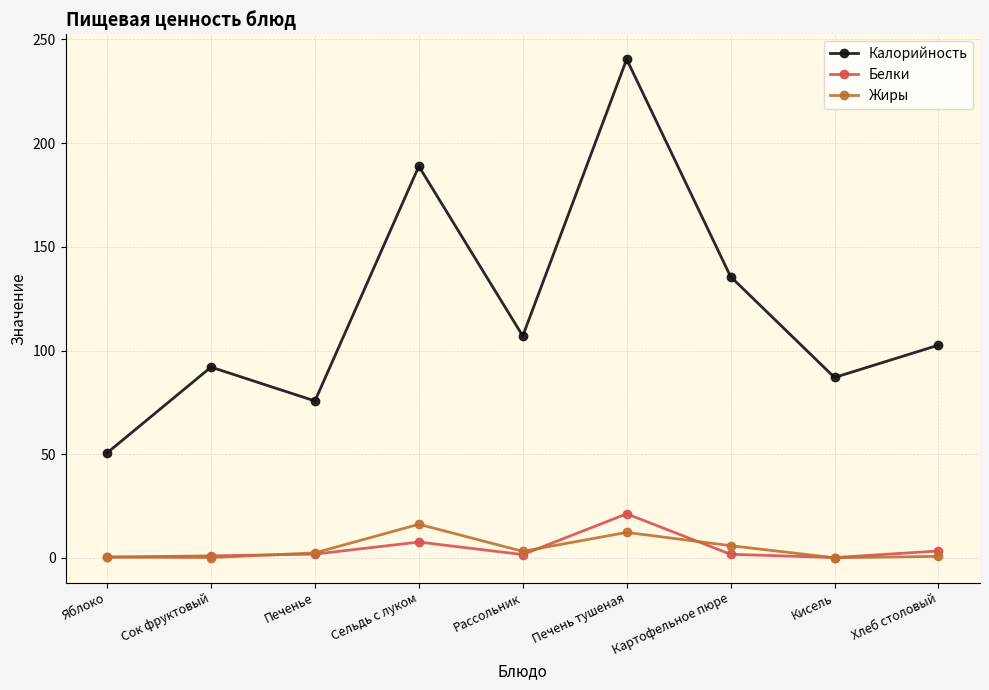

List the series in order of their peak value, lowest first.

Жиры, Белки, Калорийность